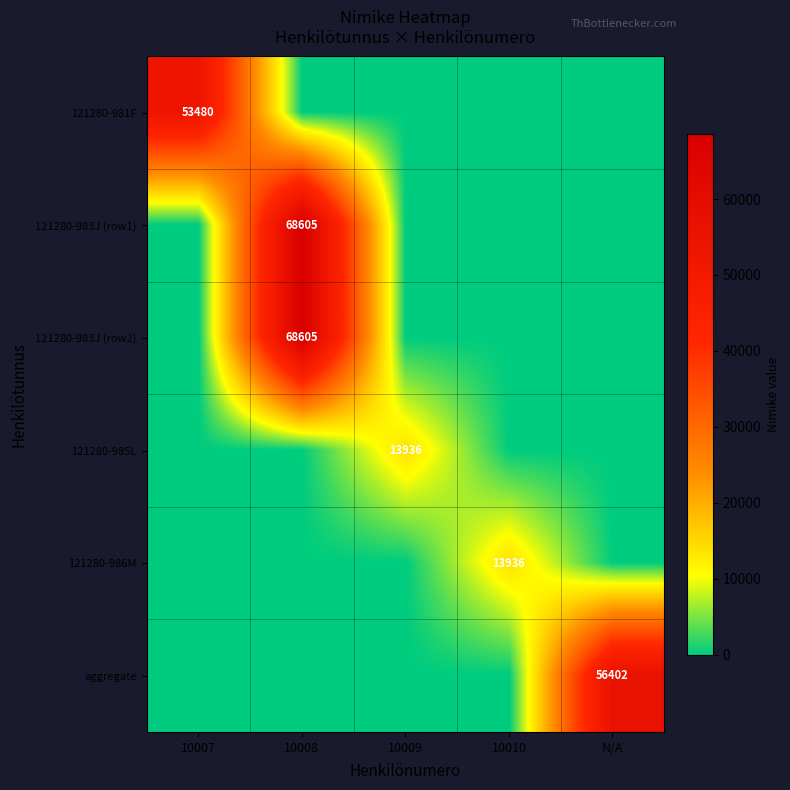

The value of 121280-986M at 10010 is 7270. True or false?

False